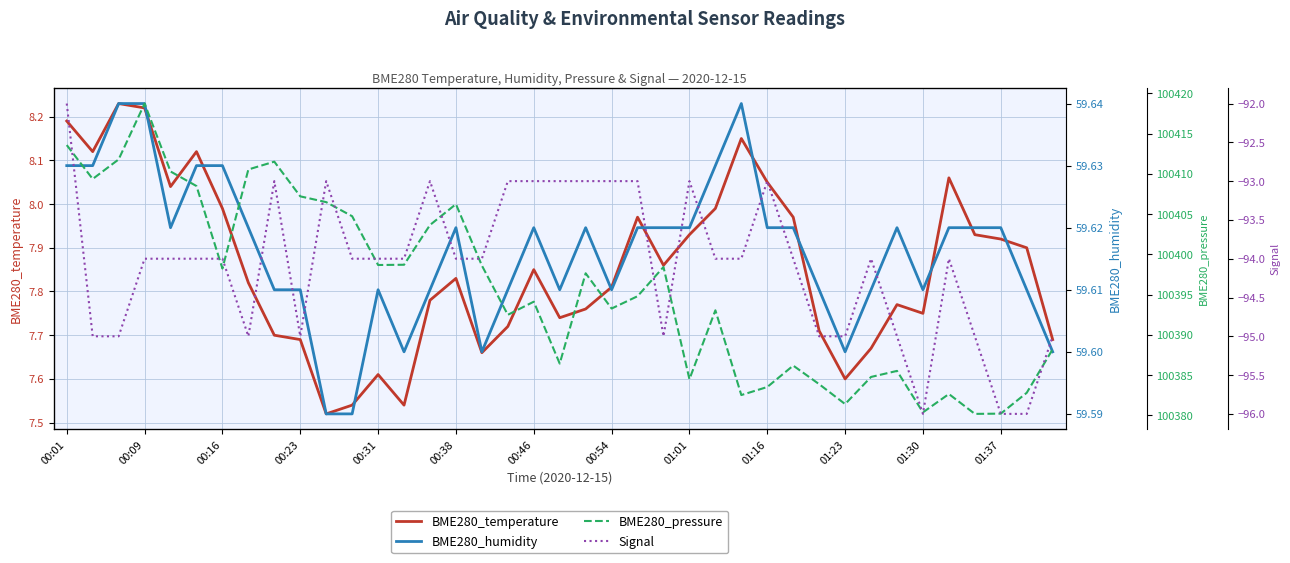

What is the maximum value for BME280_humidity?

59.6